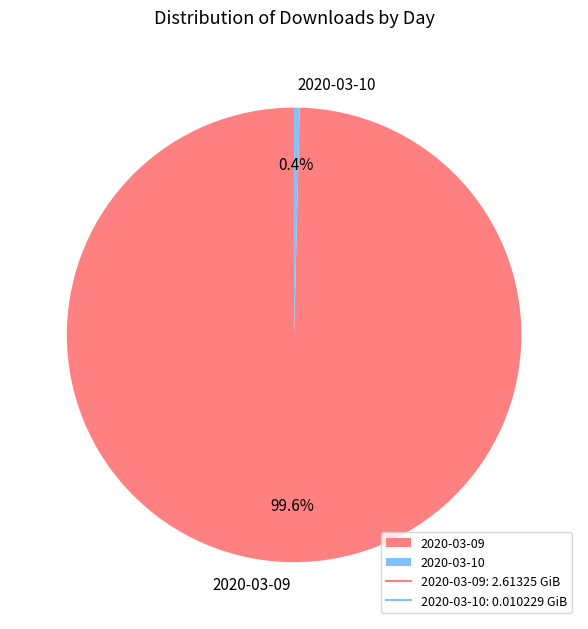

Between 2020-03-09 and 2020-03-10, which is larger?

2020-03-09